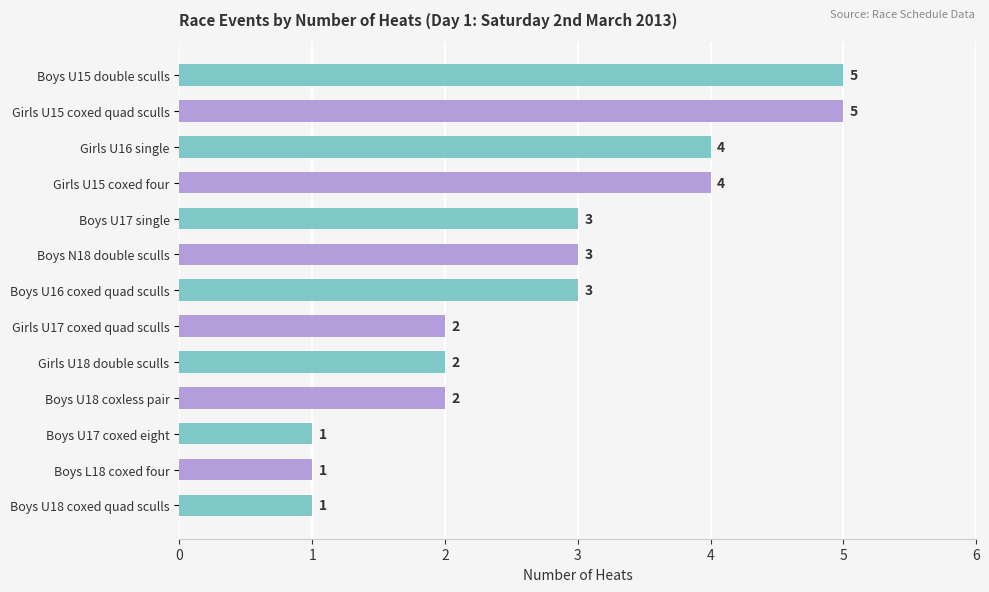

Reading bottom to top, extract all data points from this chart.

Boys U18 coxed quad sculls=1	Boys L18 coxed four=1	Boys U17 coxed eight=1	Boys U18 coxless pair=2	Girls U18 double sculls=2	Girls U17 coxed quad sculls=2	Boys U16 coxed quad sculls=3	Boys N18 double sculls=3	Boys U17 single=3	Girls U15 coxed four=4	Girls U16 single=4	Girls U15 coxed quad sculls=5	Boys U15 double sculls=5